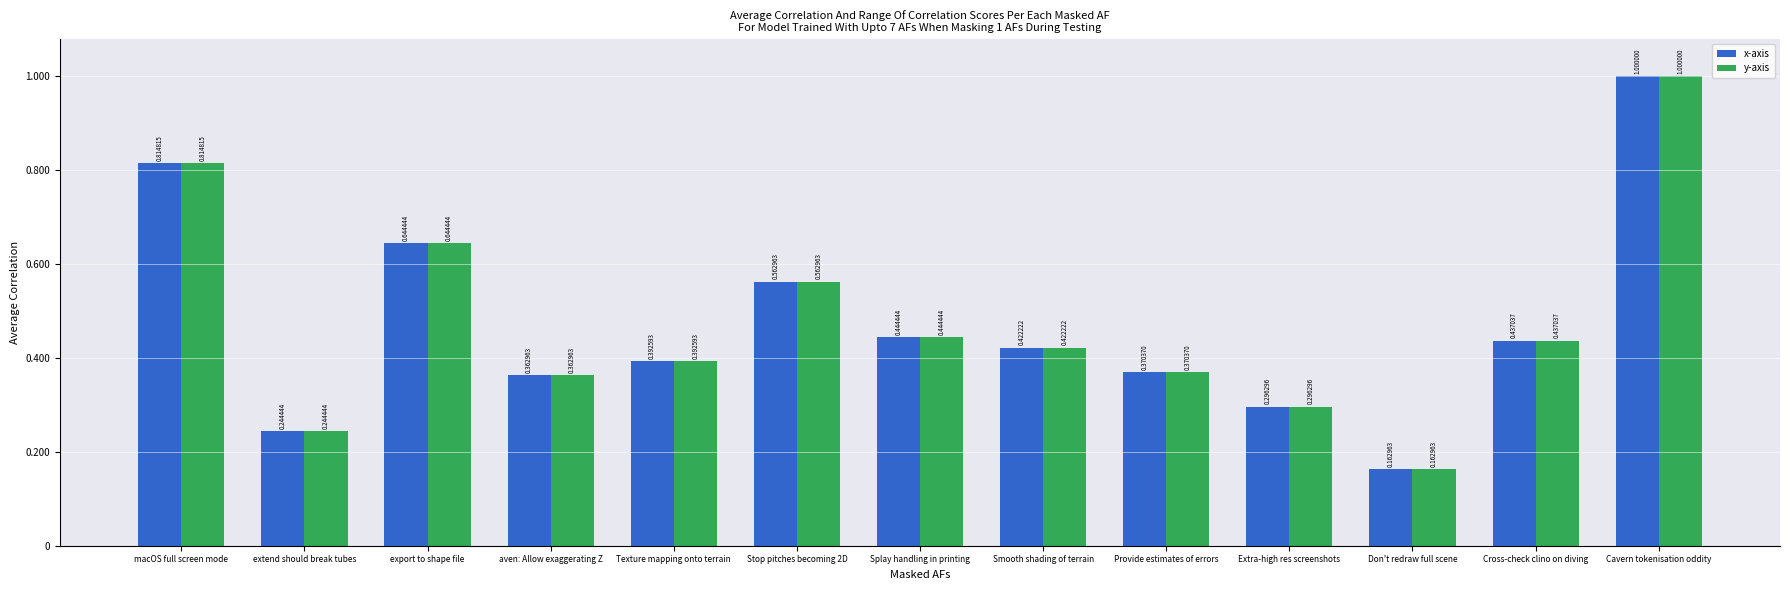

Does the chart contain any negative values?

No